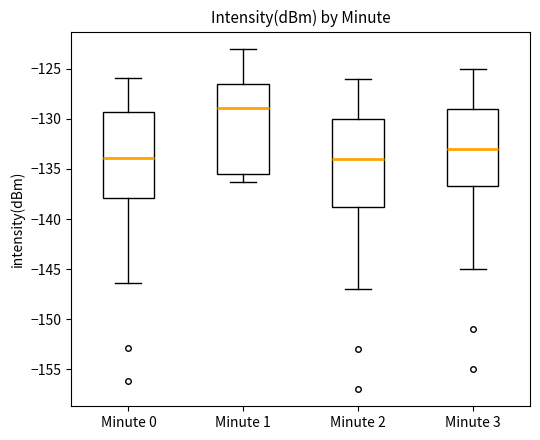

Where does the lower whisker of the box for Minute 1 end on the y-axis? The values are not printed on the chart, so give them approximately, as read against the axis.

-136.5